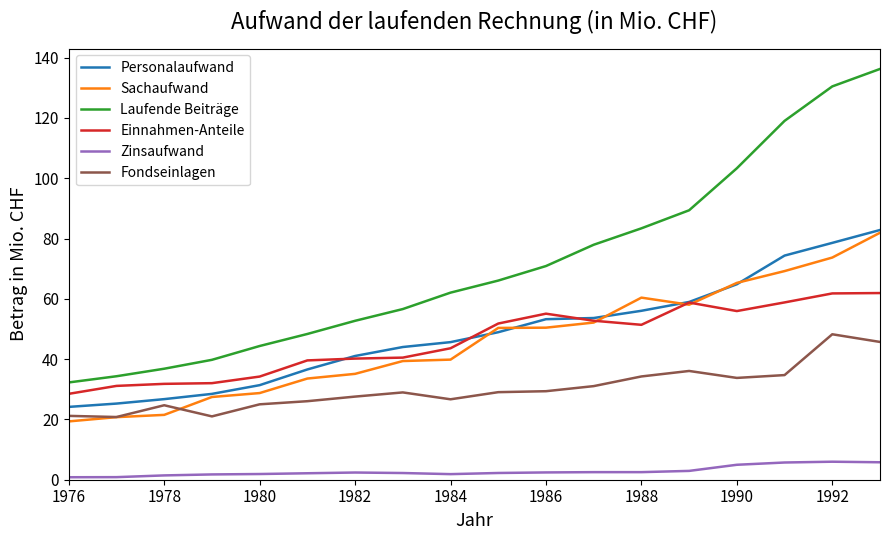

Which series has the largest total across all categories?

Laufende Beiträge